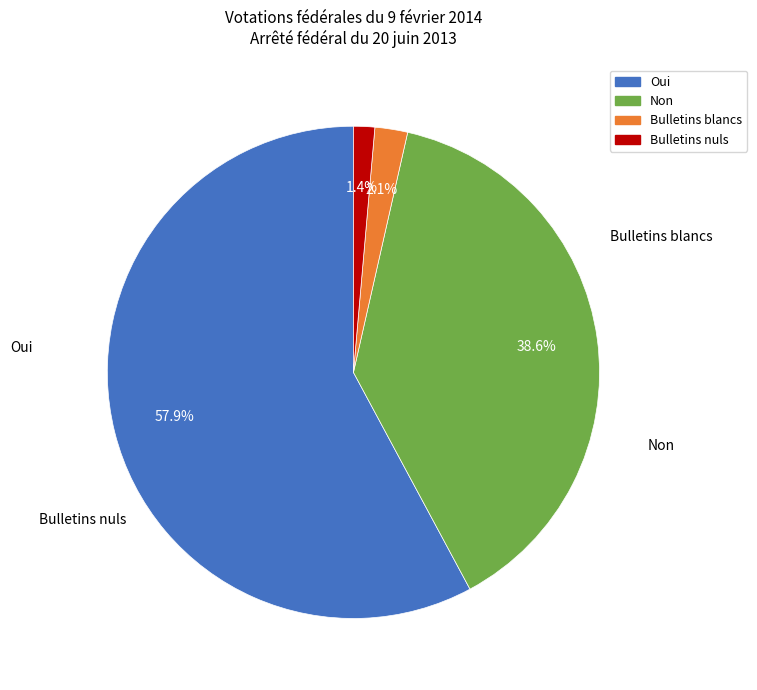

To the nearest percent, what is the combined percentage of Bulletins nuls and Oui?

59%